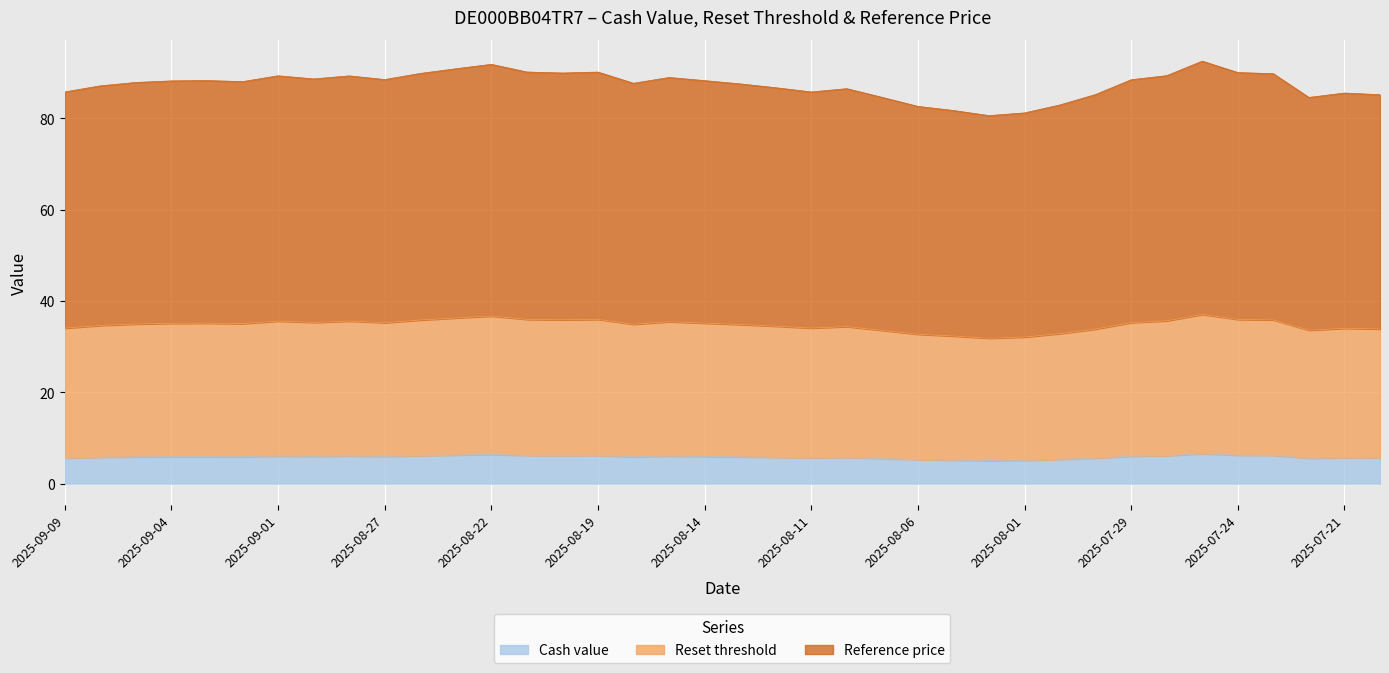

True or false: Reset threshold has more than 2 points higher than both neighbors.

True